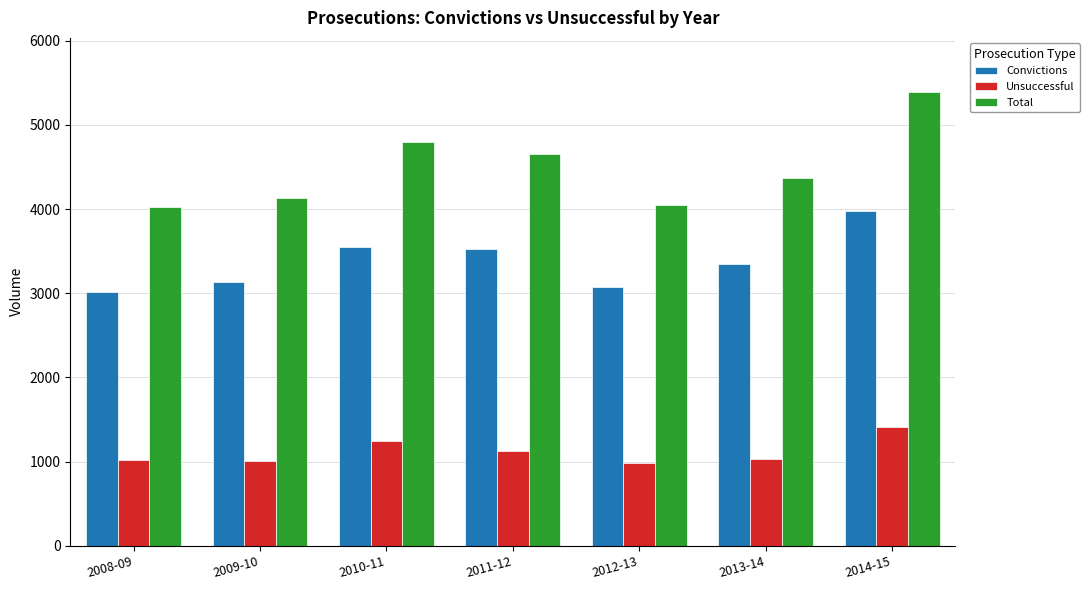

What is the total value across all series at 2009-10?

8274